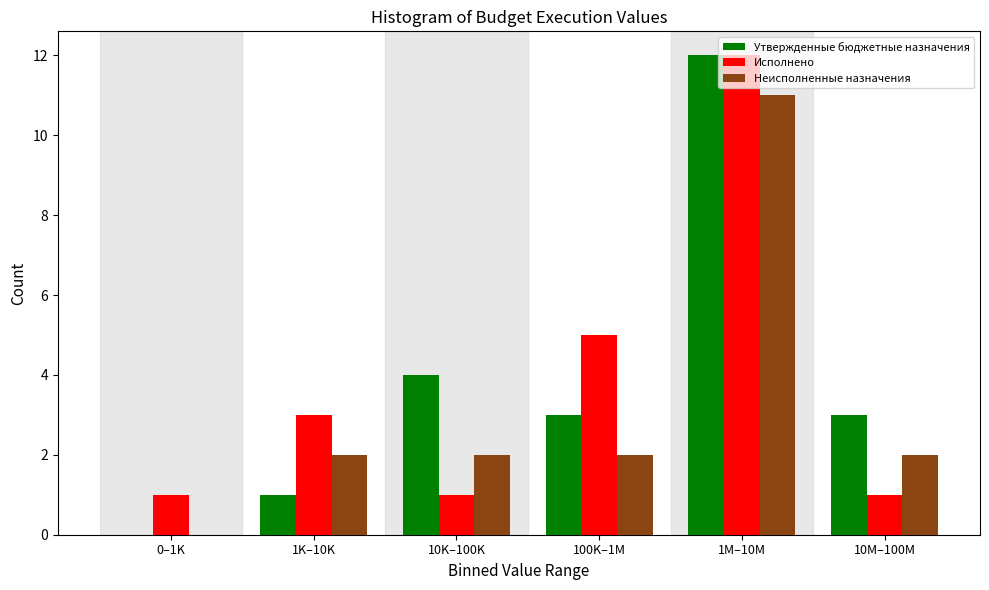

The Утвержденные бюджетные назначения series shows 4 at 10K–100K. True or false?

True